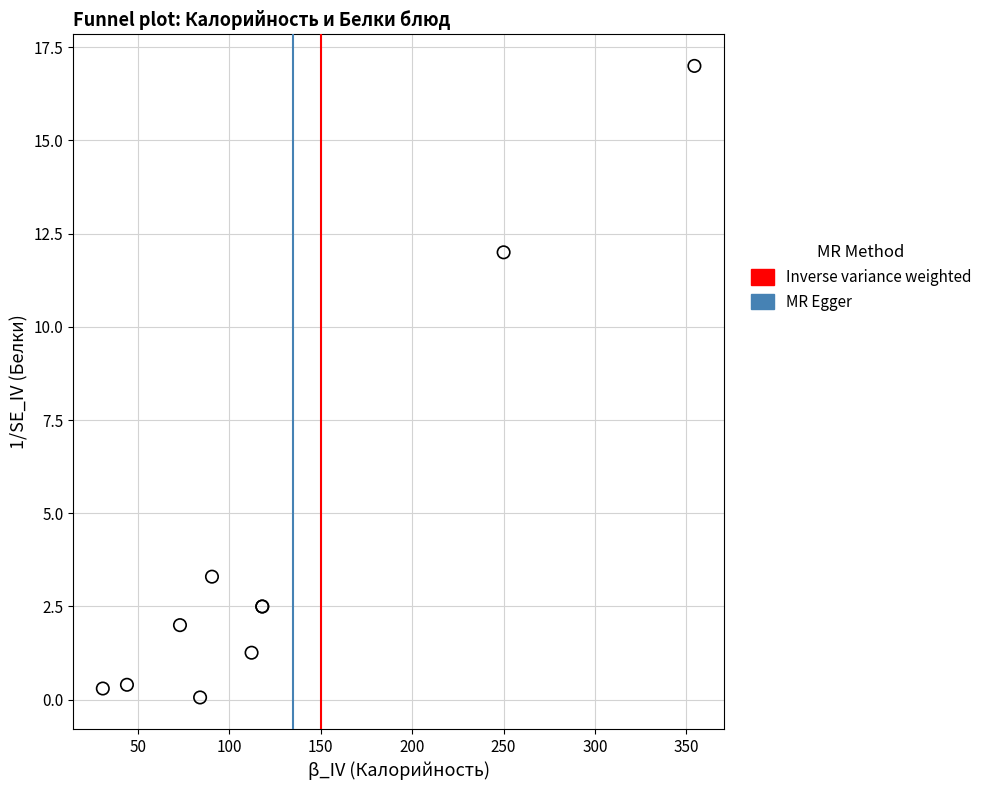

What Y value in the scatter plot is closest to 8?

12.0